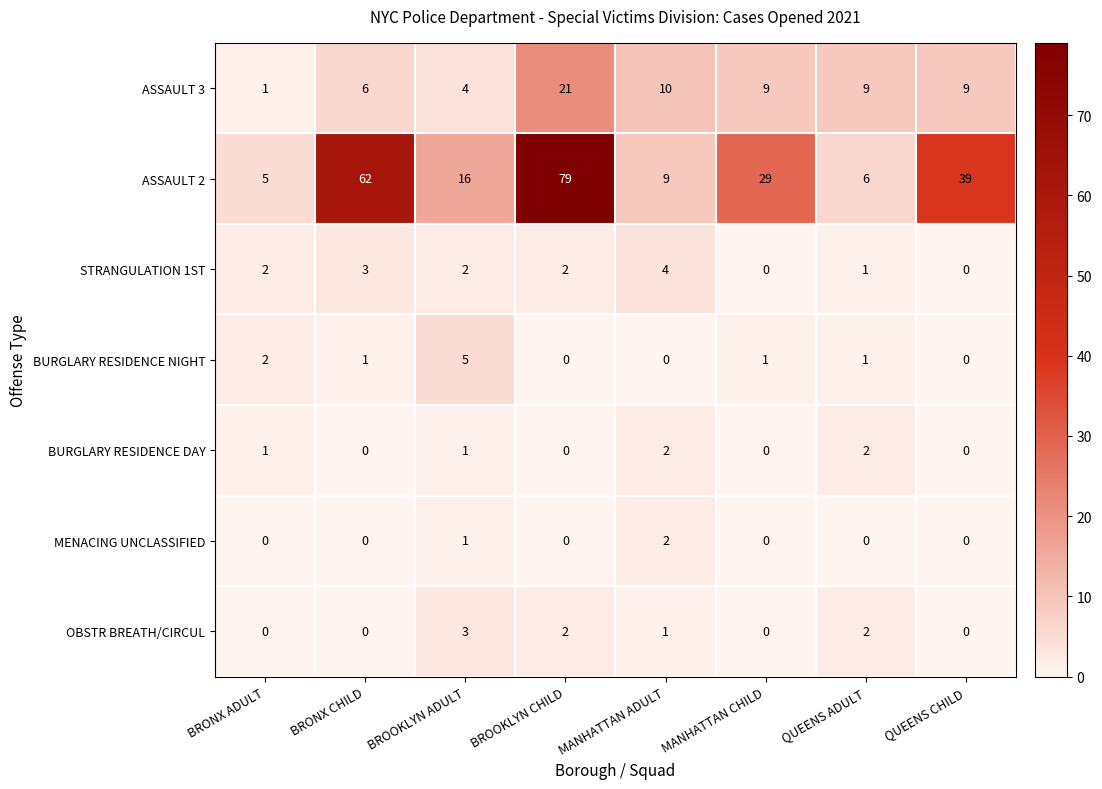

List the labels in order of ASSAULT 2 value, largest first.

BROOKLYN CHILD, BRONX CHILD, QUEENS CHILD, MANHATTAN CHILD, BROOKLYN ADULT, MANHATTAN ADULT, QUEENS ADULT, BRONX ADULT